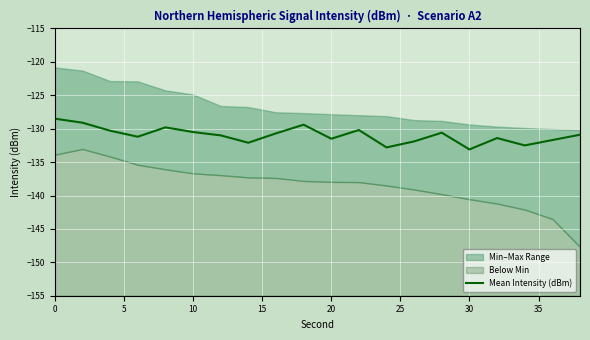

What is the maximum value shown in the chart?

-128.5